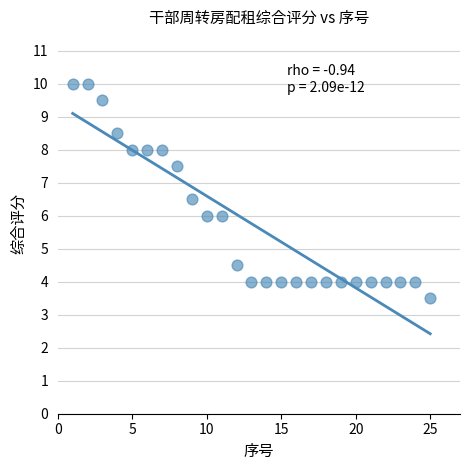

What is the range of X values (max minus min)?

24.0